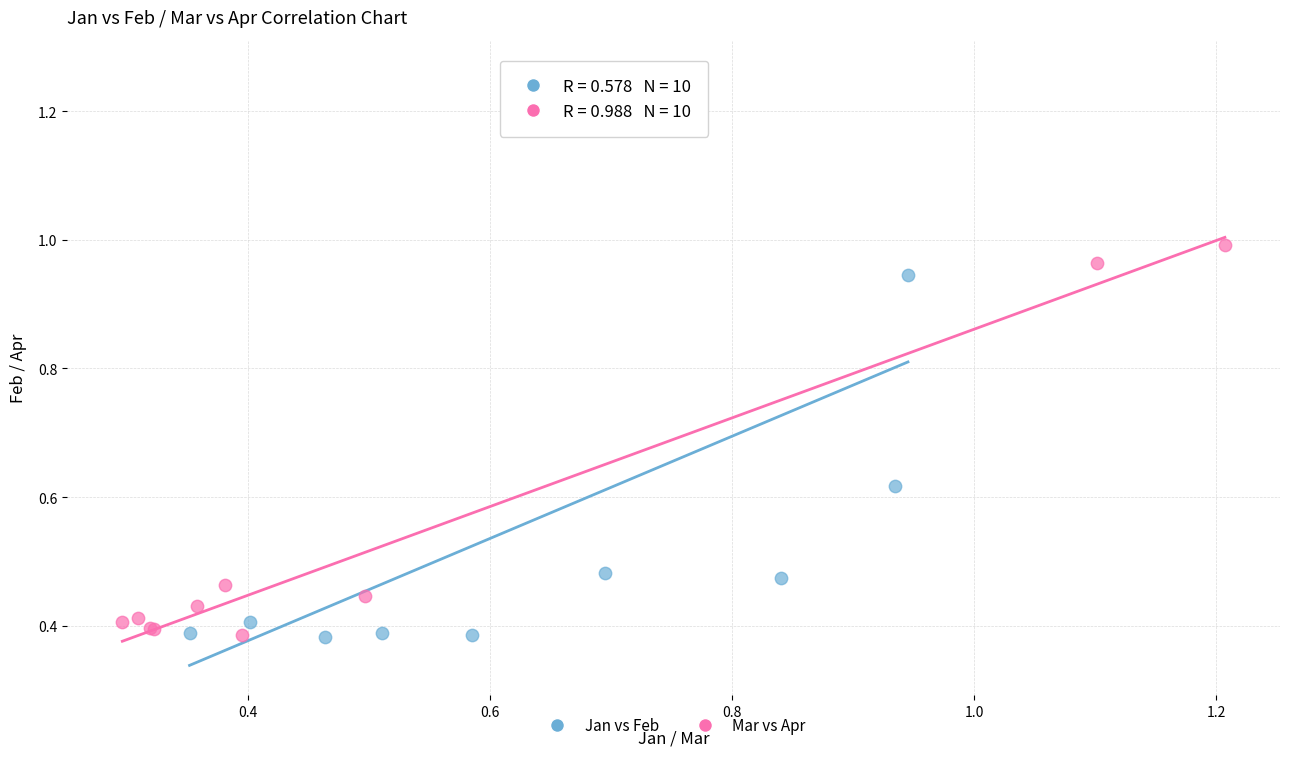

Which series reaches the maximum Y coordinate?

Jan vs Feb